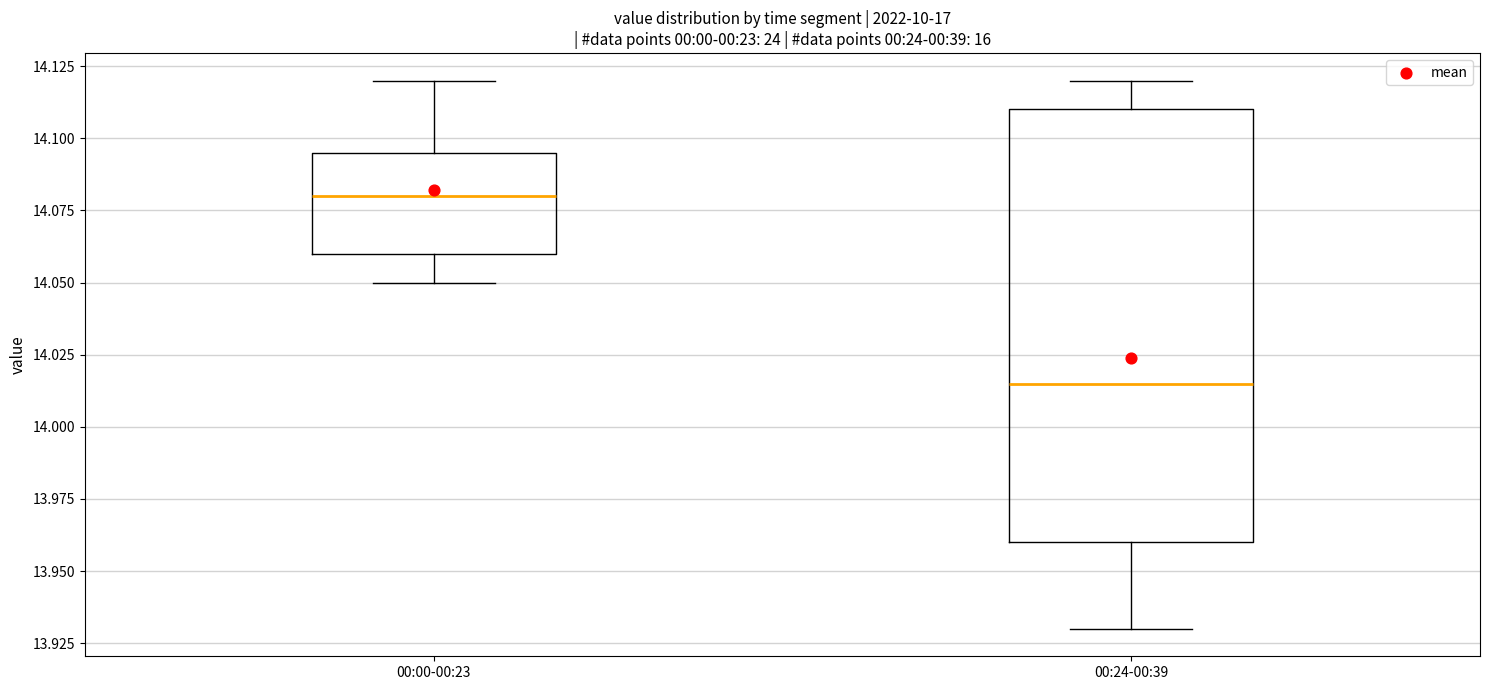

Reading left to right, read every box against the y-axis: the position of its median line, the range the box covers, and the ends of its whiskers. The values are not printed on the chart, so give them approximately, as read against the axis.

00:00-00:23: median 14.080, box 14.060 to 14.095, whiskers 14.050 to 14.120
00:24-00:39: median 14.015, box 13.960 to 14.110, whiskers 13.930 to 14.120